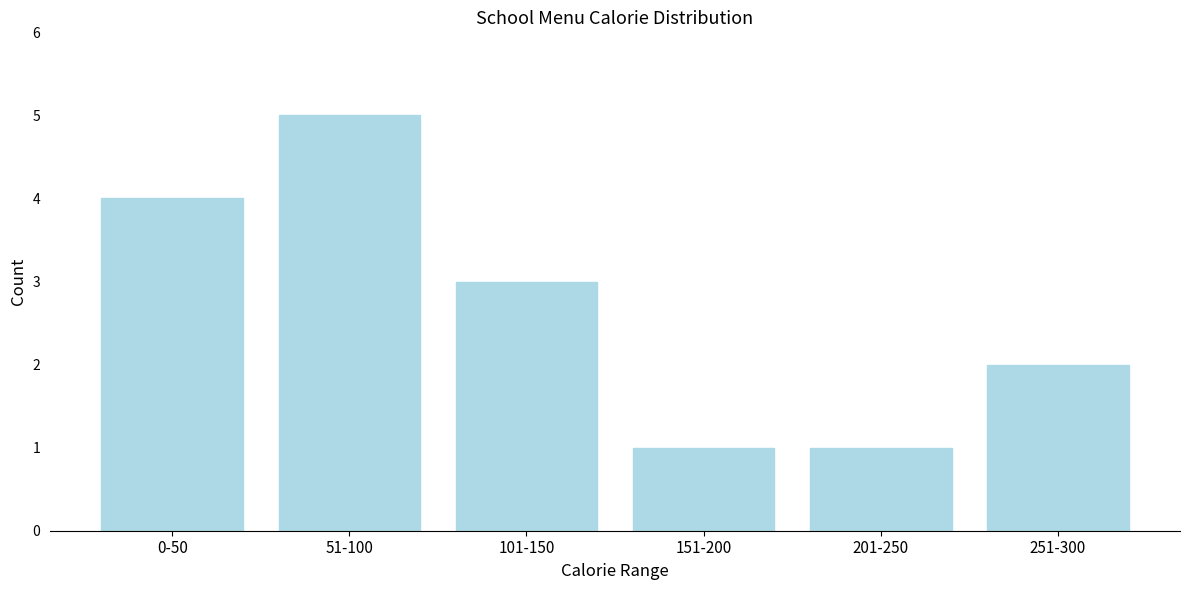

Reading right to left, what are all the values shown in this chart?

251-300=2	201-250=1	151-200=1	101-150=3	51-100=5	0-50=4